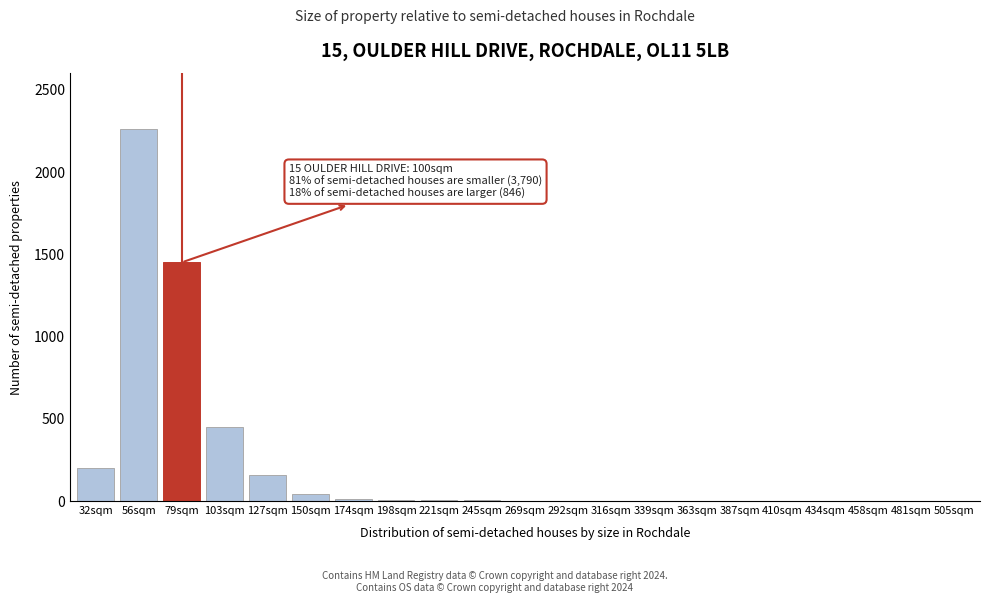

Where is the data nearest to the value 1131?

79sqm